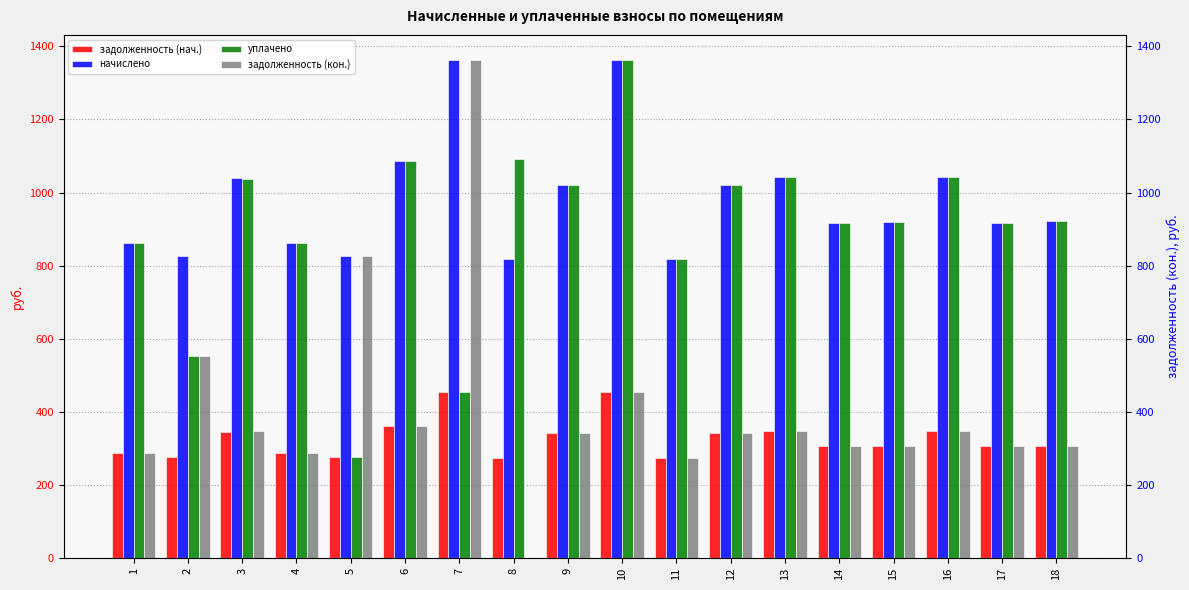

Does the chart contain any negative values?

No